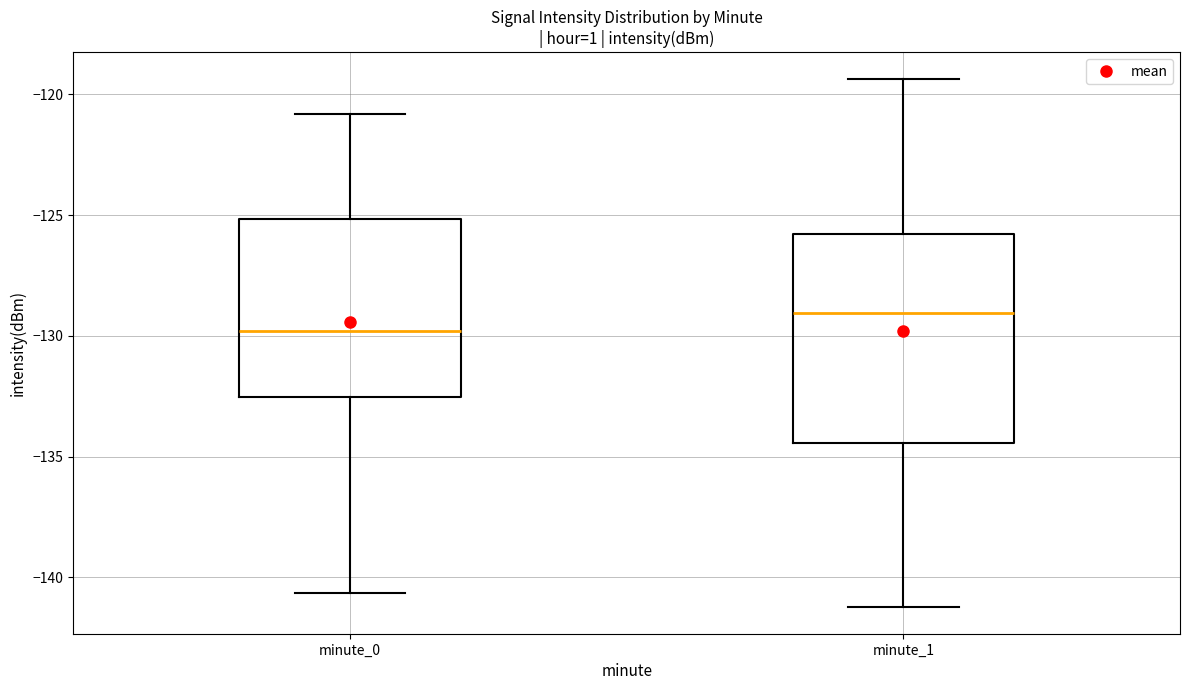

Reading left to right, read every box against the y-axis: the position of its median line, the range the box covers, and the ends of its whiskers. The values are not printed on the chart, so give them approximately, as read against the axis.

minute_0: median -130.0, box -132.5 to -125.0, whiskers -140.5 to -121.0
minute_1: median -129.0, box -134.5 to -126.0, whiskers -141.0 to -119.5